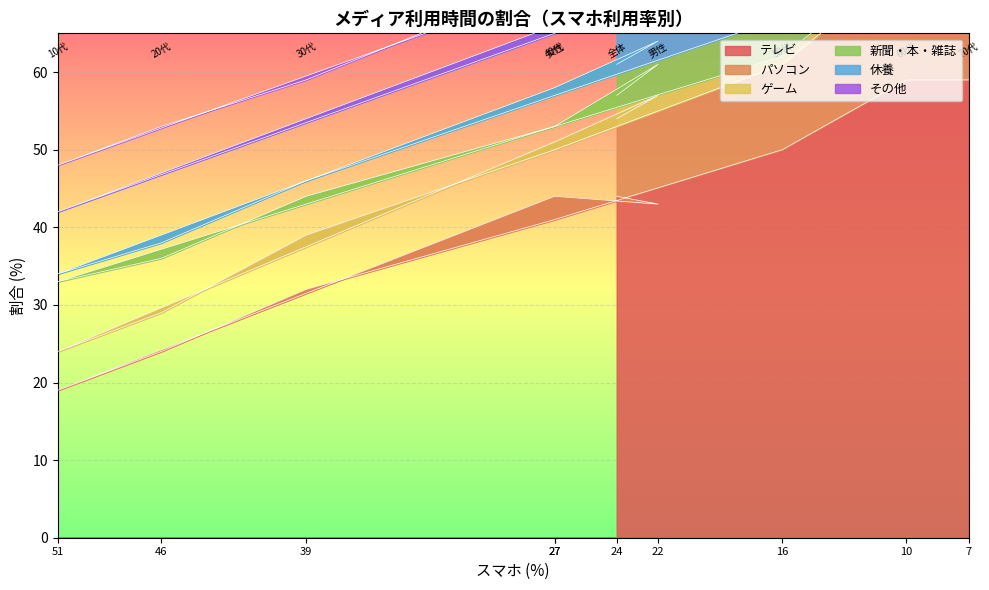

List the labels in order of その他 value, largest first.

70代, 全体, 男性, 女性, 10代, 20代, 40代, 50代, 30代, 60代